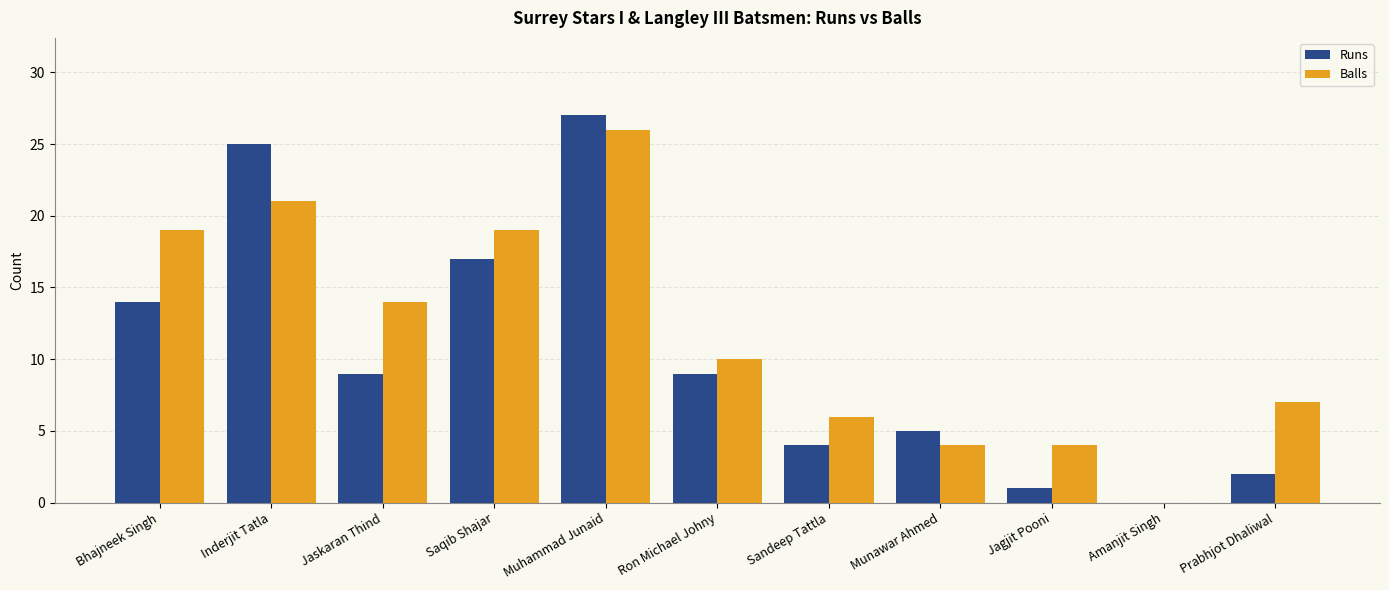

Is it true that Balls equals 21 at Inderjit Tatla?

True